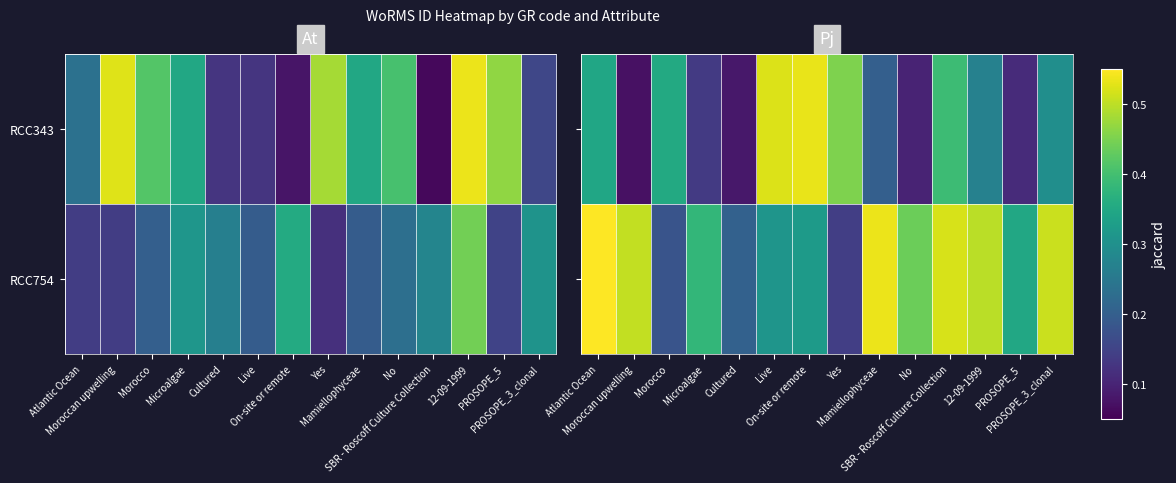

Between Live and Mamiellophyceae, which series saw the biggest shift?

RCC343